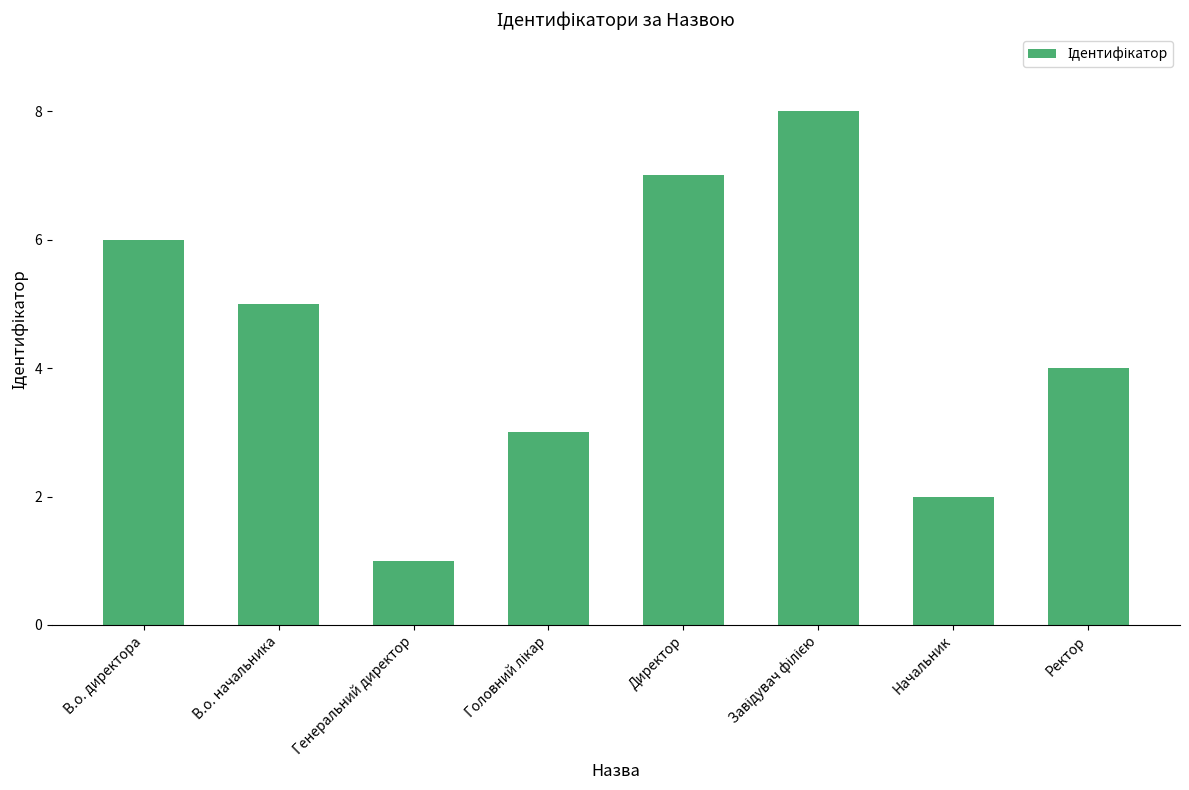

Reading right to left, transcribe all the data shown in this chart.

4	2	8	7	3	1	5	6